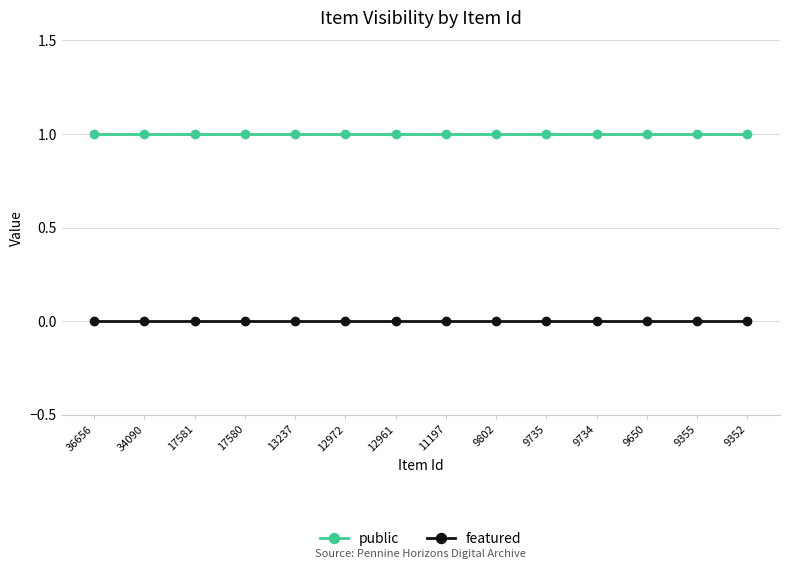

What is the value of the public point at the 7th from the left?

1